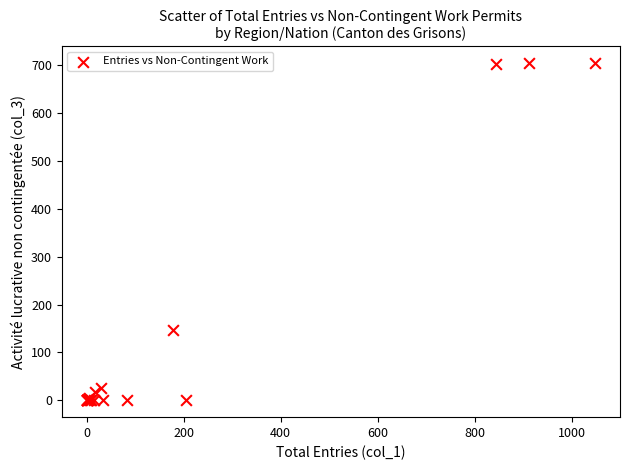

What Y value in the scatter plot is closest to 352?

146